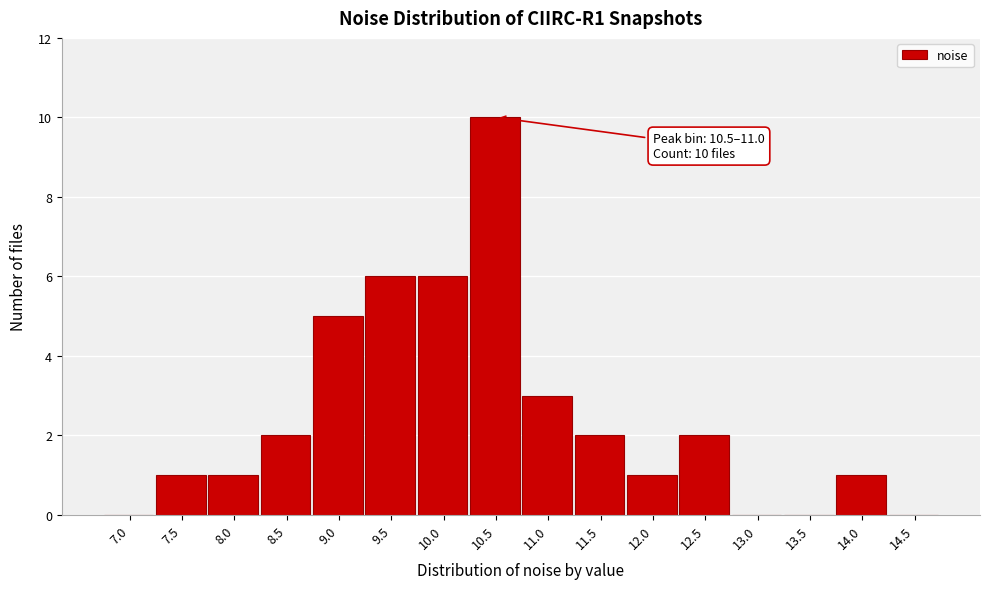

Reading left to right, extract all data points from this chart.

7.0=0	7.5=1	8.0=1	8.5=2	9.0=5	9.5=6	10.0=6	10.5=10	11.0=3	11.5=2	12.0=1	12.5=2	13.0=0	13.5=0	14.0=1	14.5=0